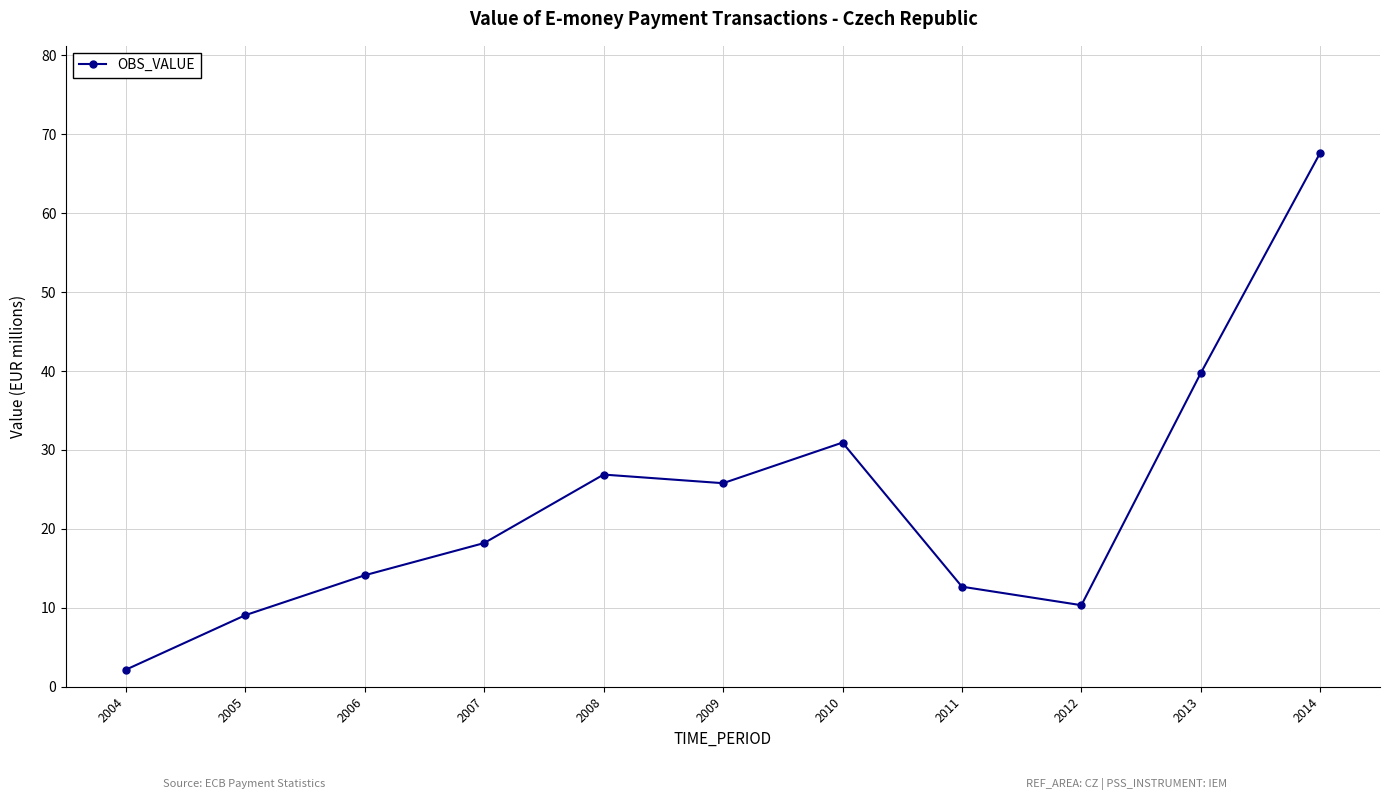

What is the sum of the values at 2004 and 2007?

20.4